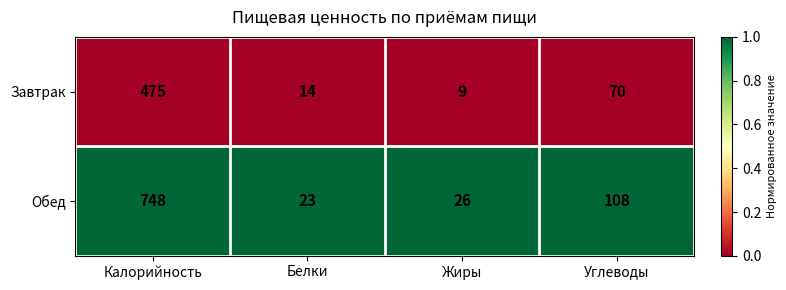

What is the highest value of the Завтрак series?

475